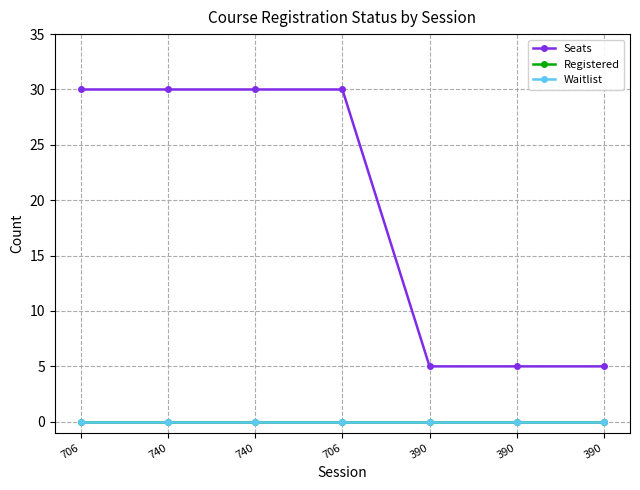

Reading left to right, list all the values displayed in this chart.

Seats: 30	30	30	30	5	5	5
Registered: 0	0	0	0	0	0	0
Waitlist: 0	0	0	0	0	0	0